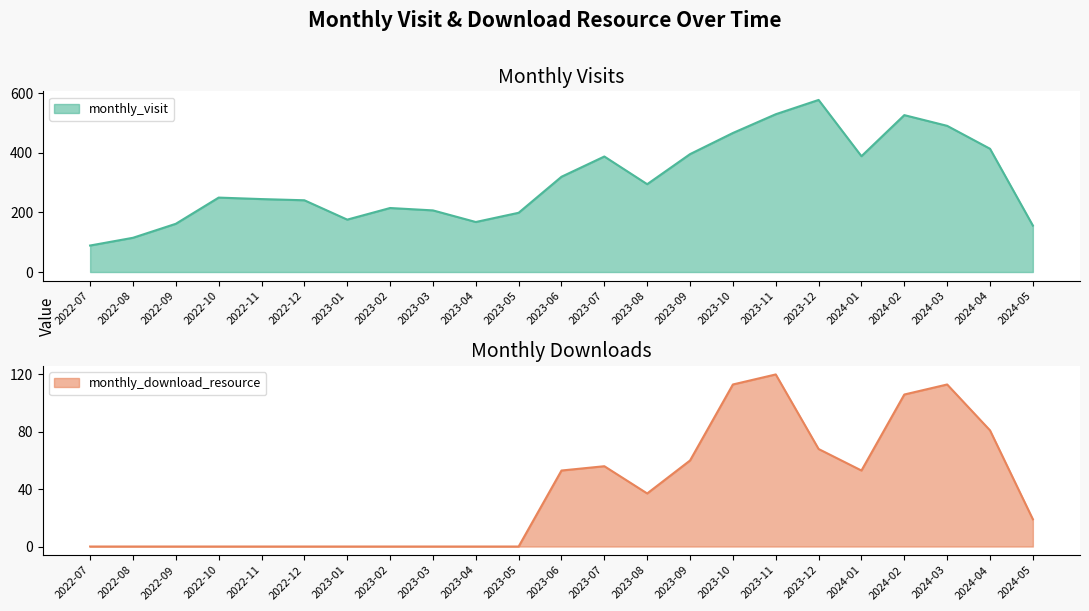

What is the difference between the maximum and minimum values in the monthly_visit series?

489